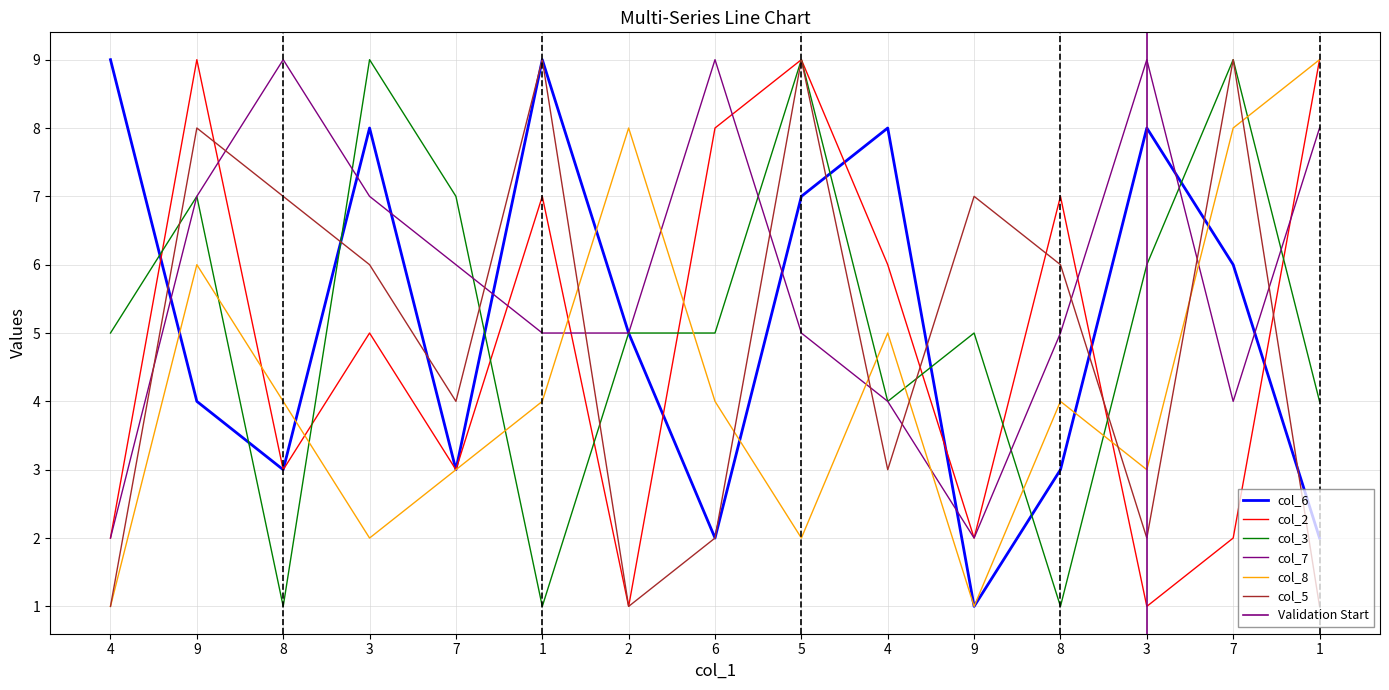

The value of col_7 at 1 is 8. True or false?

True